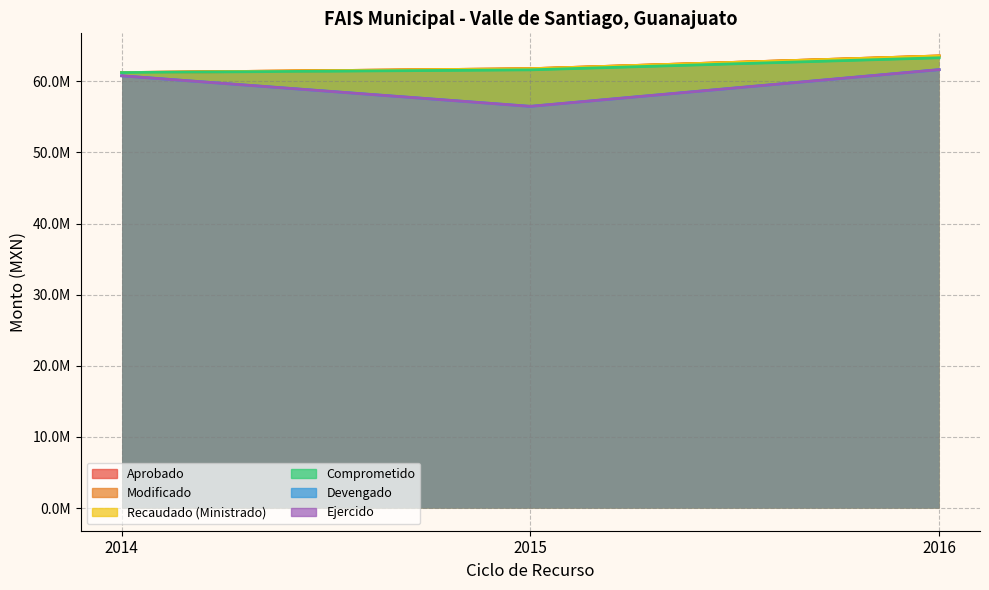

What is the value of the Devengado point at the 2nd from the left?

56468886.8